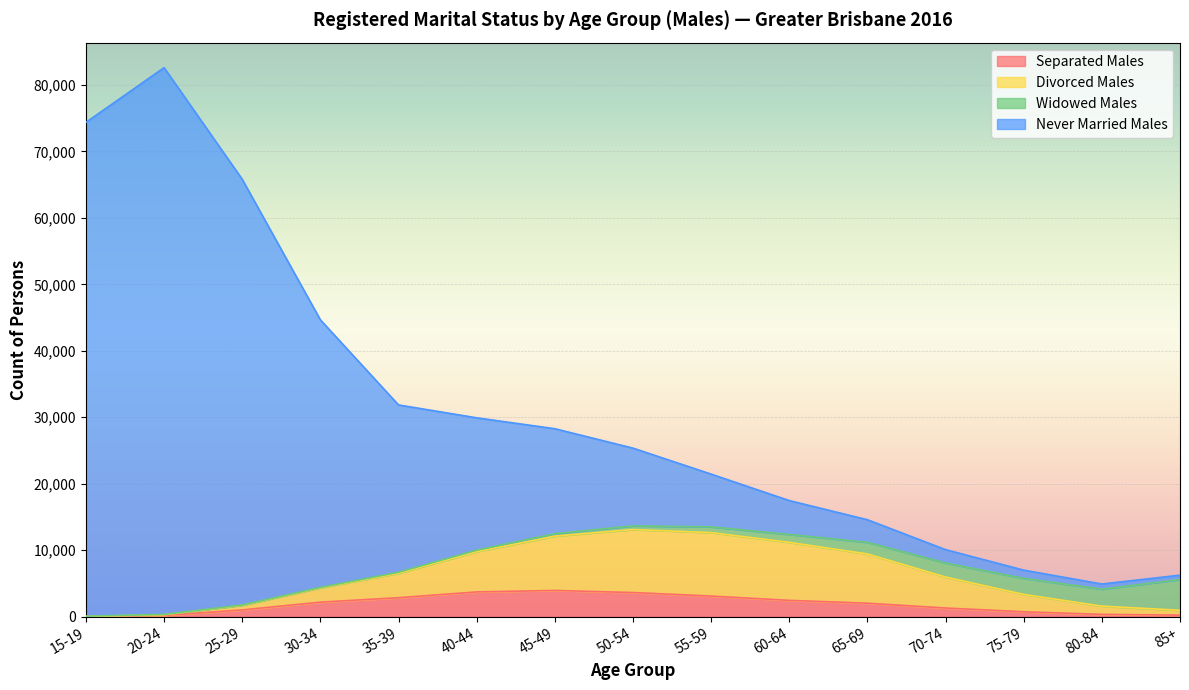

How many data points does each series have?

15